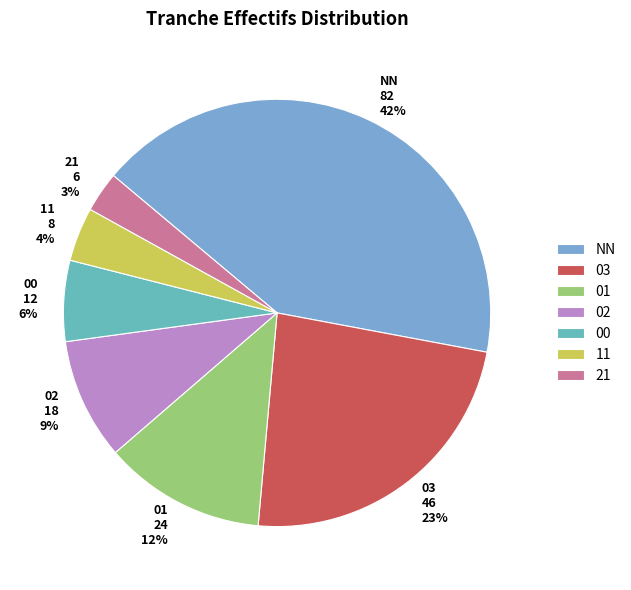

Combined, do 21 6 3% and 00 12 6% account for over 50%?

No